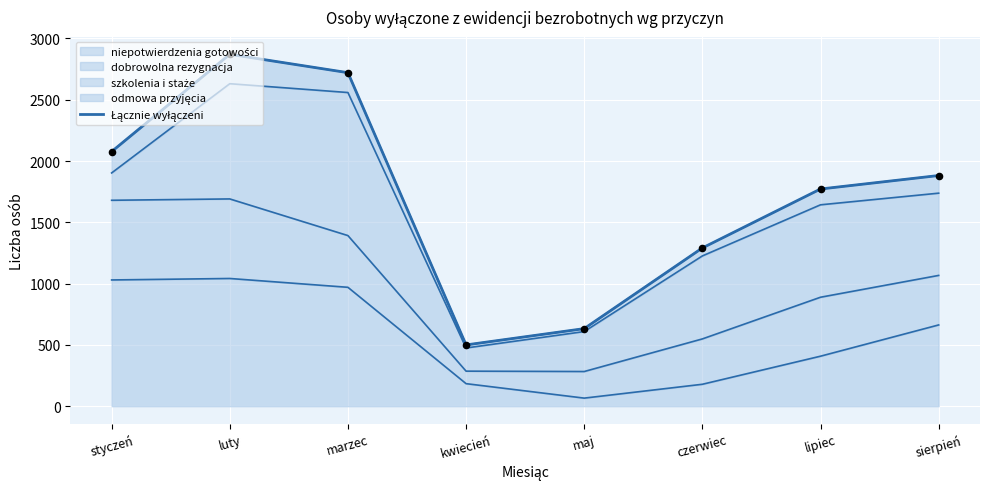

What is the ratio of the value at czerwiec to the value at luty?

0.4